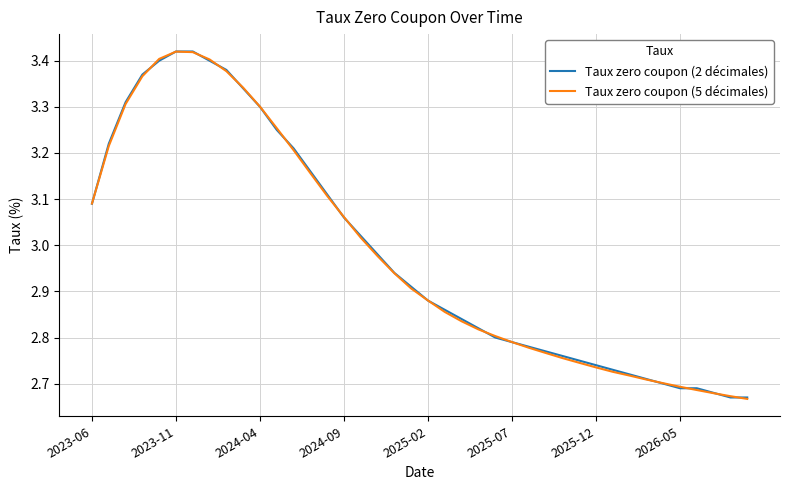

Does the chart have visible grid lines?

Yes